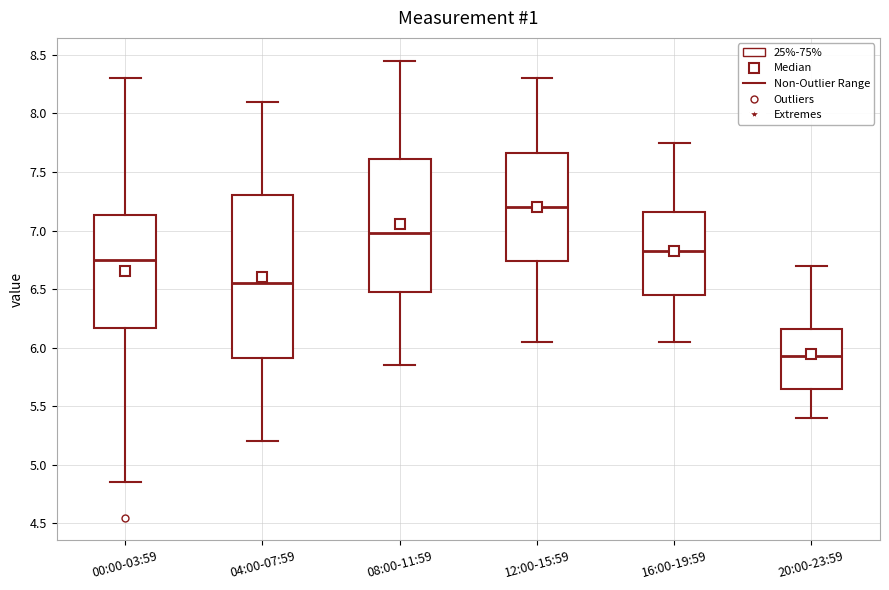

Reading left to right, transcribe this box plot: for each box, give where its median line is, the range the box spans, and where its two whiskers end, as read against the y-axis. The values are not printed on the chart, so give them approximately, as read against the axis.

00:00-03:59: median 6.75, box 6.15 to 7.15, whiskers 4.85 to 8.30
04:00-07:59: median 6.55, box 5.90 to 7.30, whiskers 5.20 to 8.10
08:00-11:59: median 7.00, box 6.50 to 7.60, whiskers 5.85 to 8.45
12:00-15:59: median 7.20, box 6.75 to 7.65, whiskers 6.05 to 8.30
16:00-19:59: median 6.85, box 6.45 to 7.15, whiskers 6.05 to 7.75
20:00-23:59: median 5.95, box 5.65 to 6.15, whiskers 5.40 to 6.70